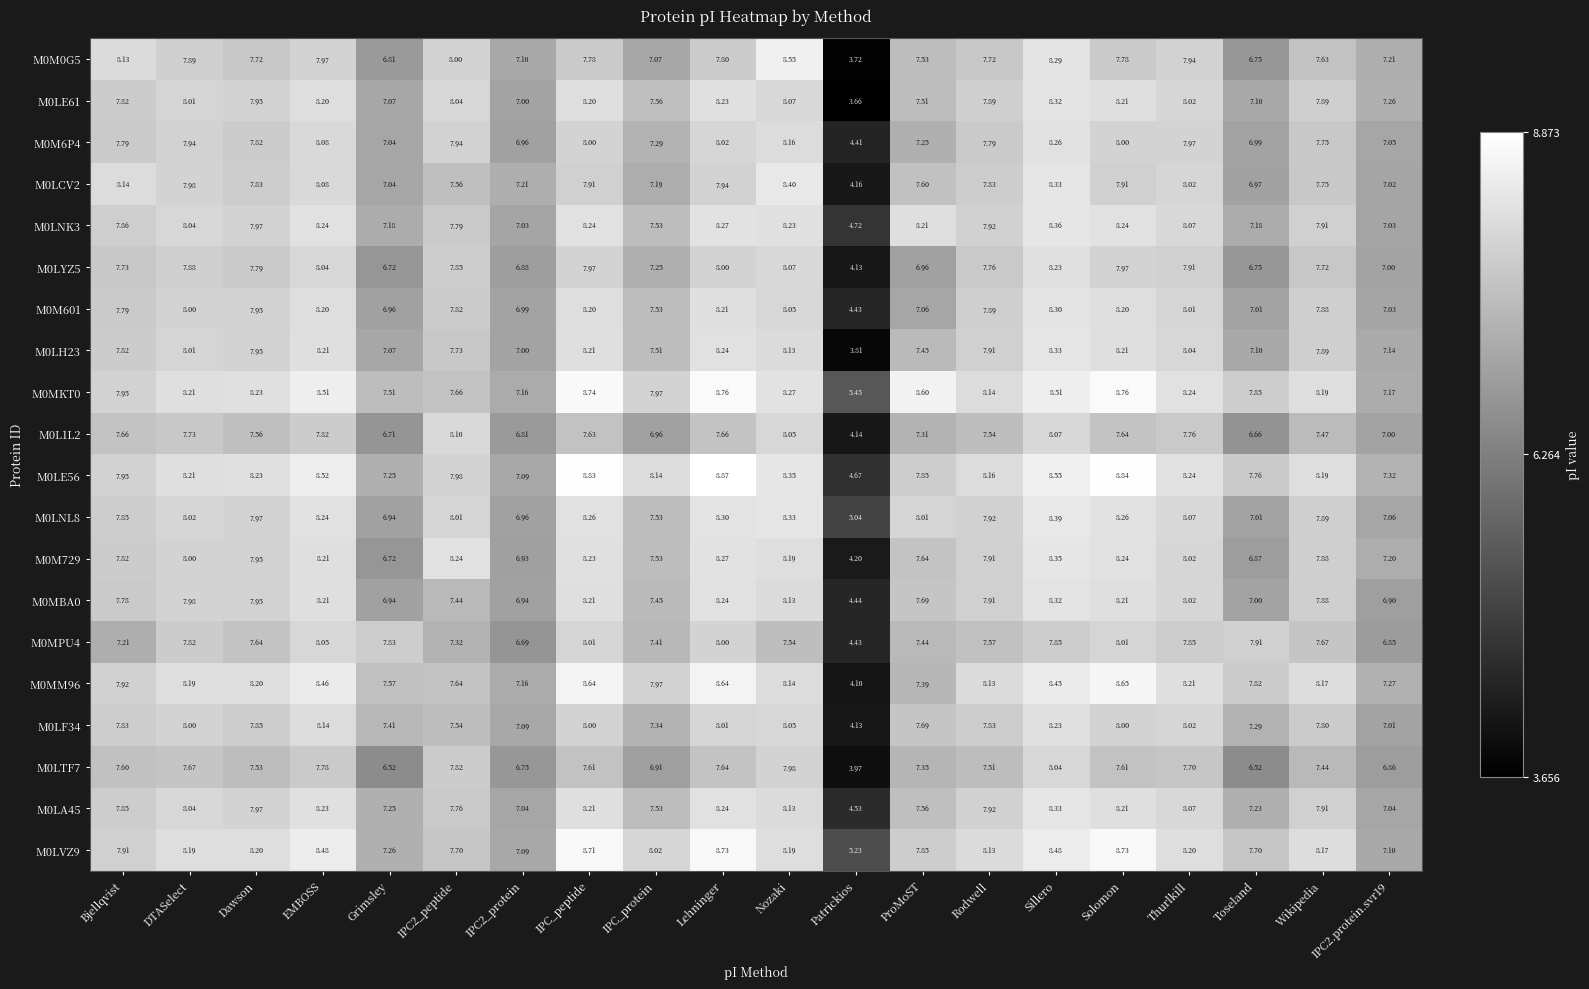

Which series changed the most between DTASelect and Toseland?

M0LTF7